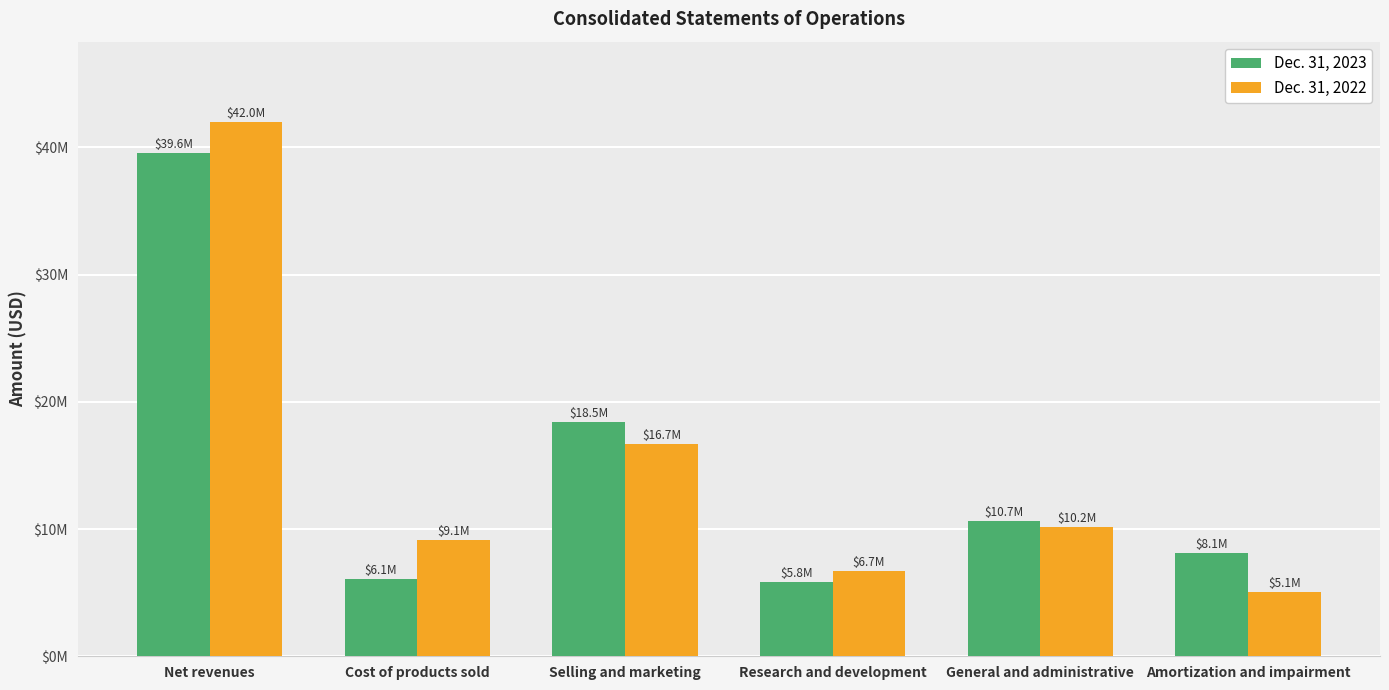

Are the bars grouped side by side (vs. stacked)?

Yes